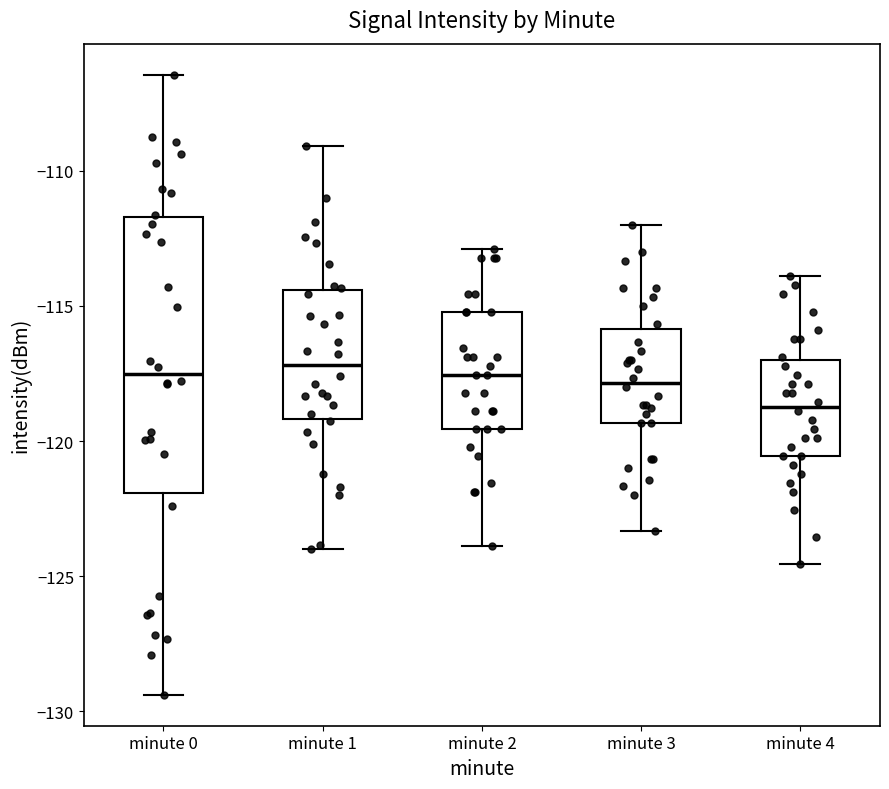

Which box is the tallest, from its lower edge to its upper edge?

minute 0